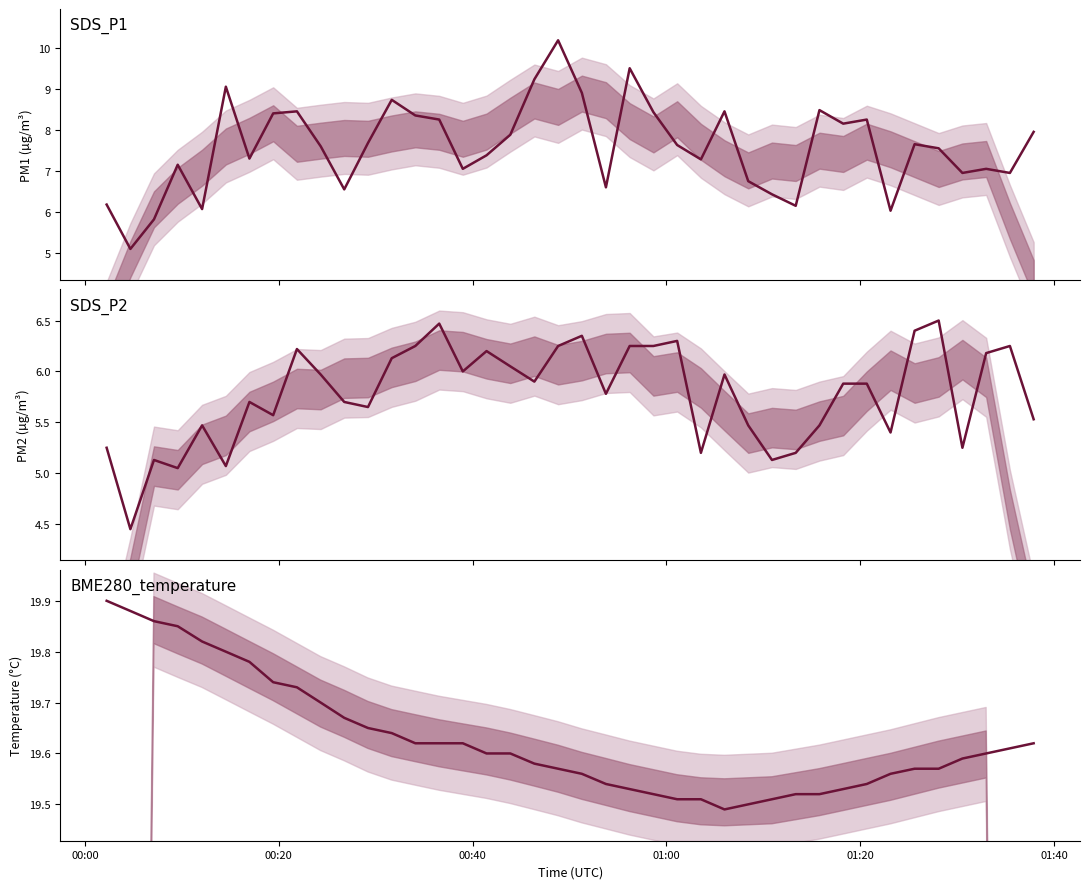

Which series has the widest spread of values?

SDS_P1